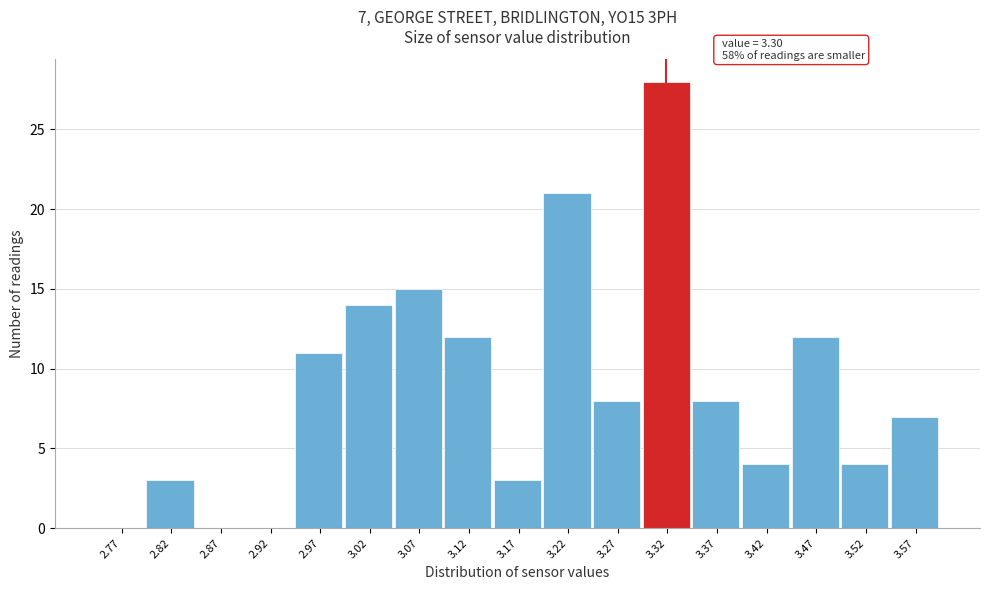

Over which range of the x-axis is the bar tallest?

3.30 to 3.35